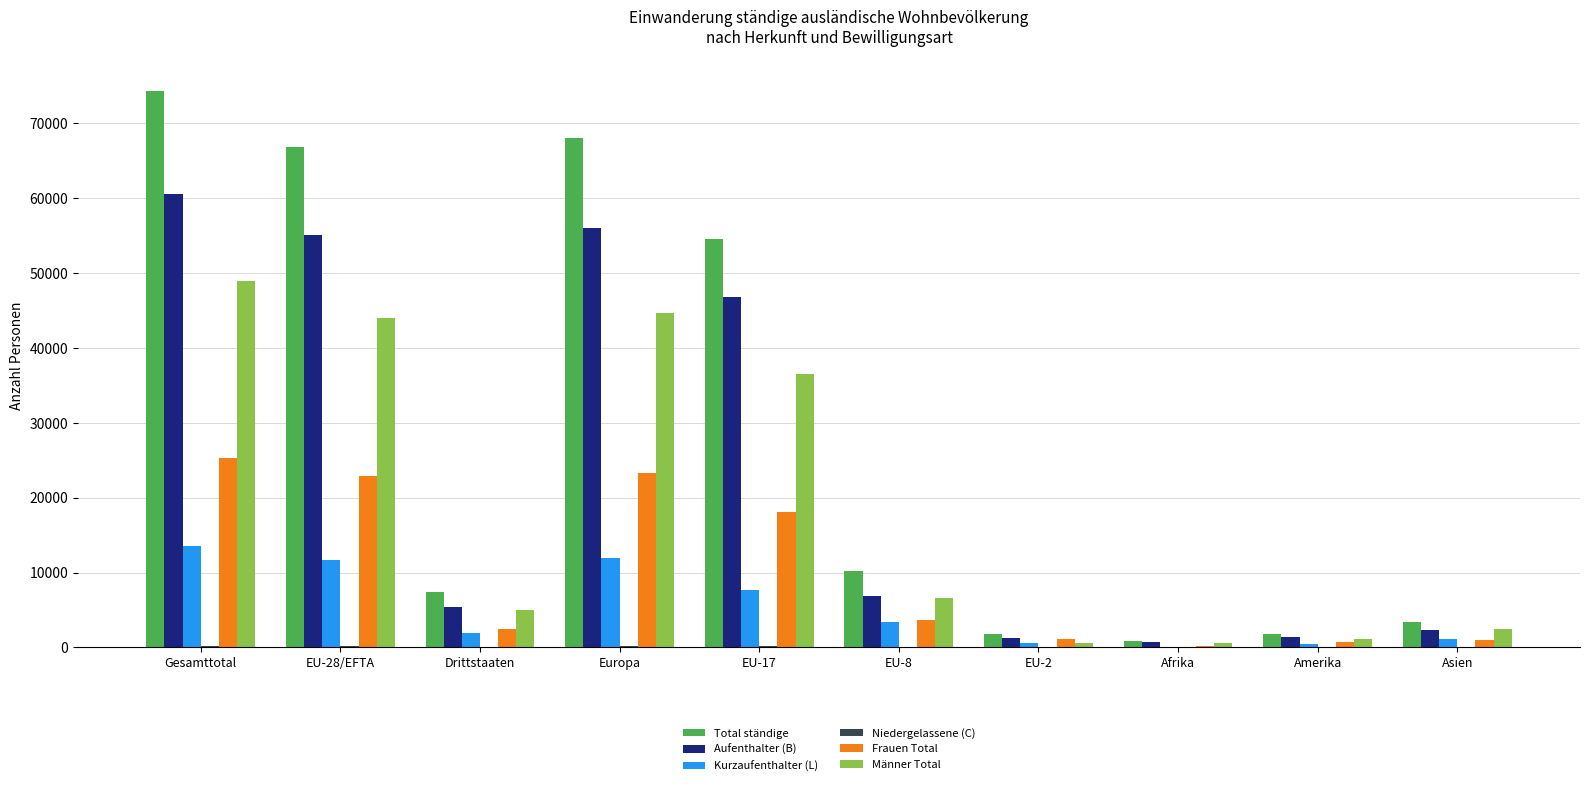

Is it true that Aufenthalter (B) equals 37977 at Gesamttotal?

False